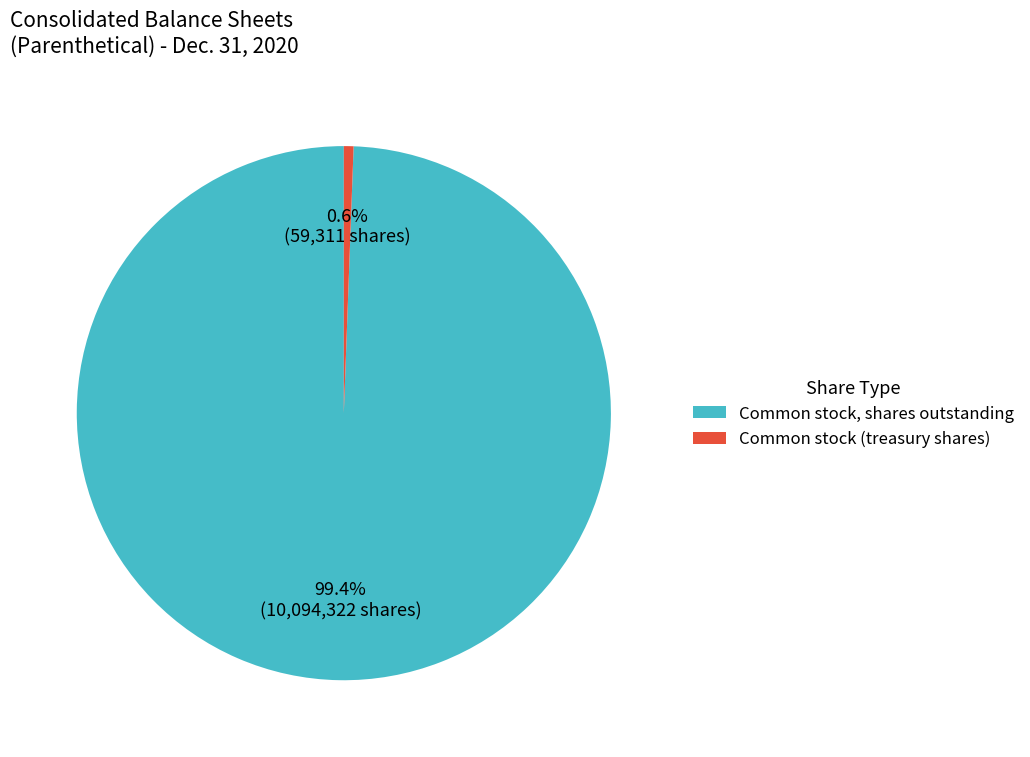

Which slice is the smallest?

Common stock (treasury shares)